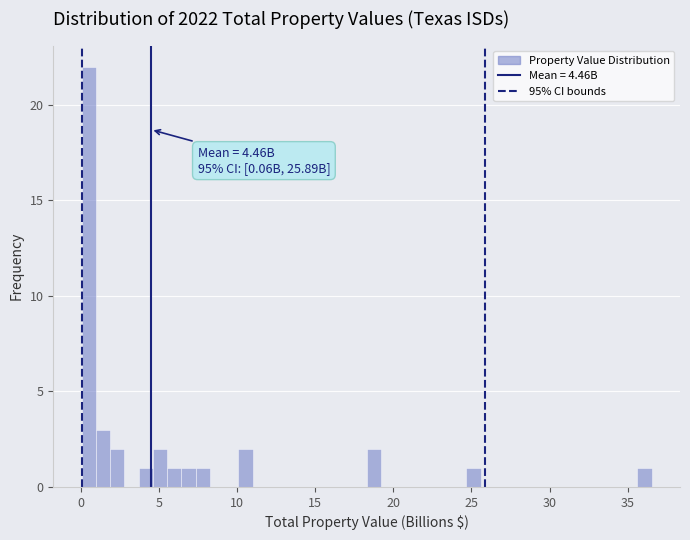

Around what value on the x-axis is the tallest bar? Give the approximate position of its centre, as read against the axis.

0.5